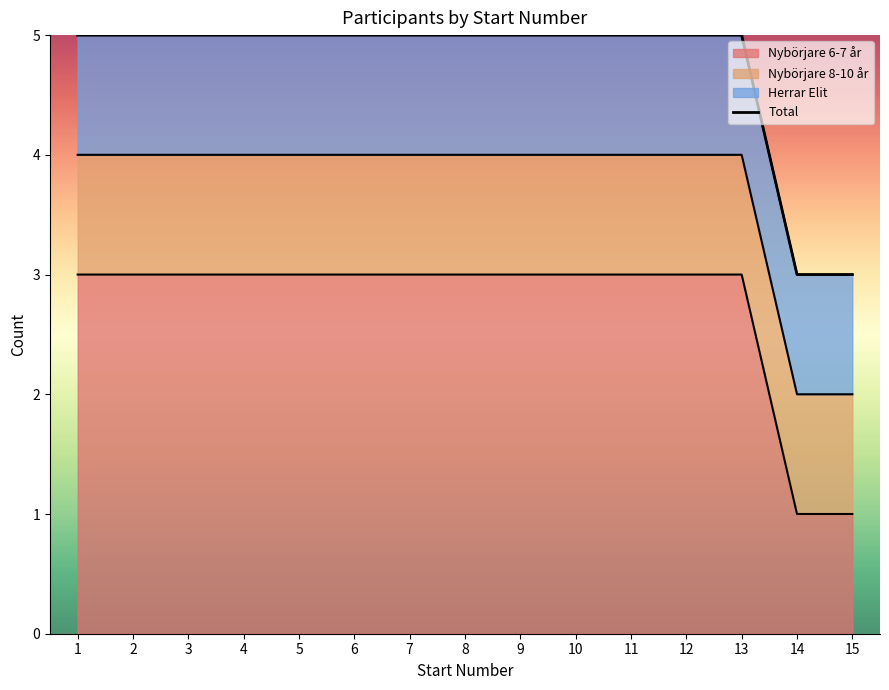

What is the greatest value displayed?

5